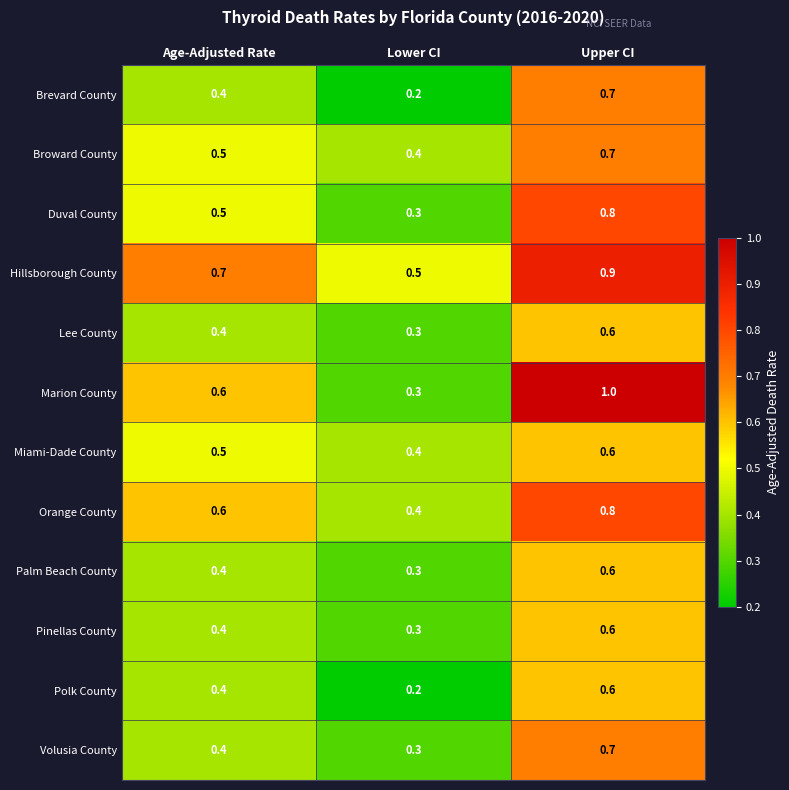

The value of Polk County at Upper CI is 0.6. True or false?

True